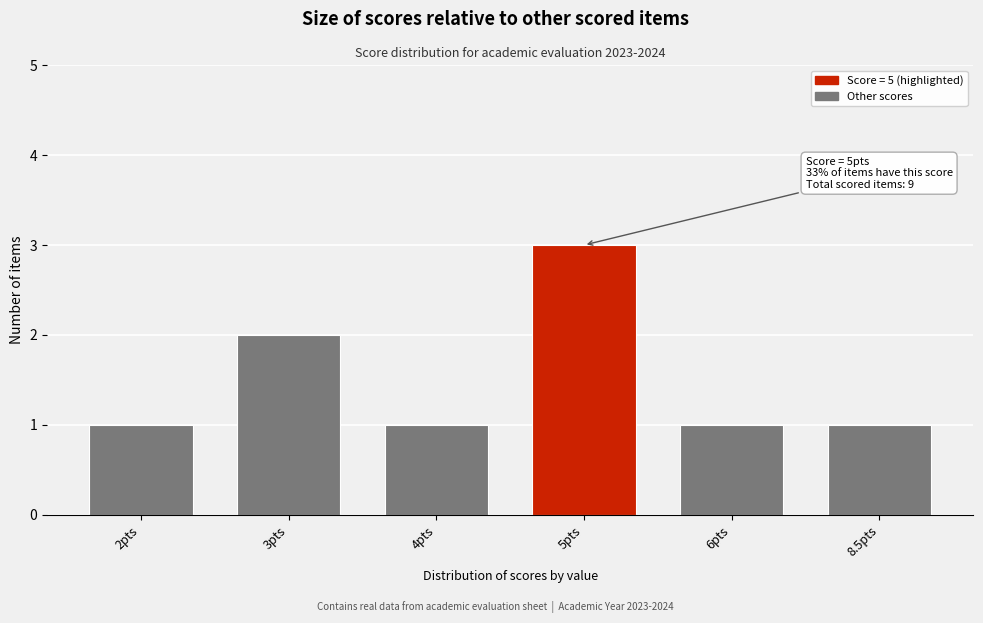

Reading right to left, transcribe all the data shown in this chart.

8.5pts=1	6pts=1	5pts=3	4pts=1	3pts=2	2pts=1